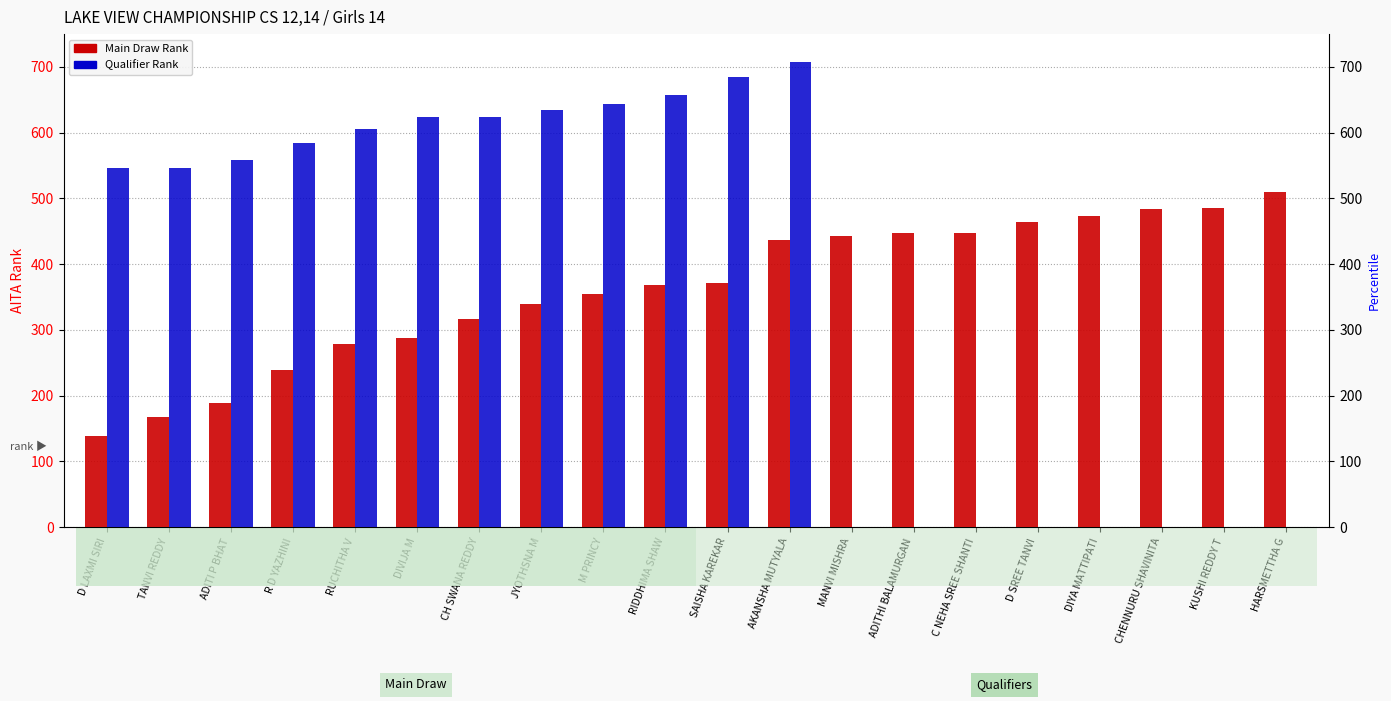

At how many categories does at least one series exceed 491?

13